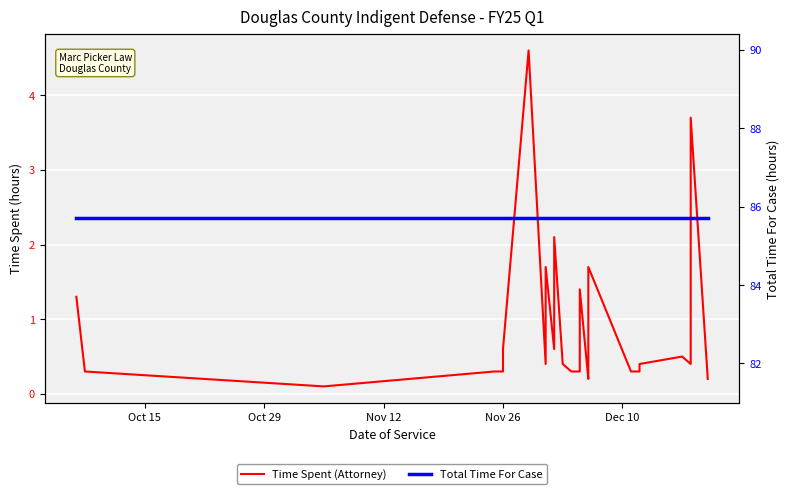

Rank the series by their average value, from highest to lowest.

Total Time For Case, Time Spent (Attorney)